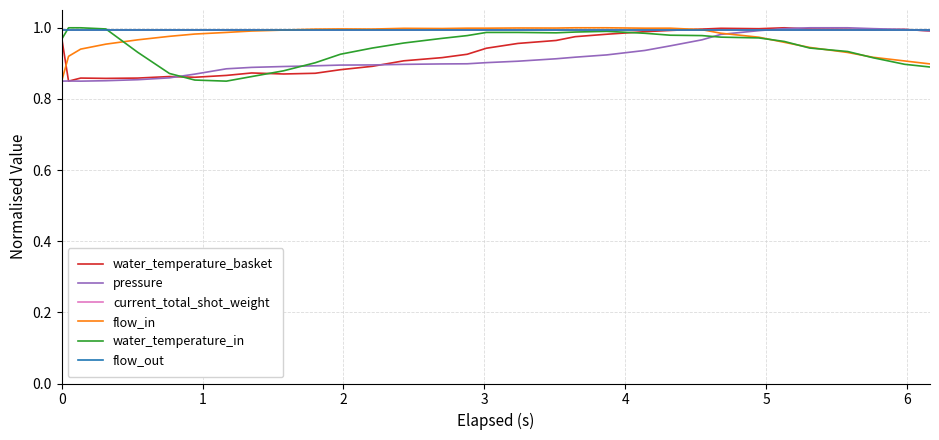

What is the average value of the flow_in series?

1.0